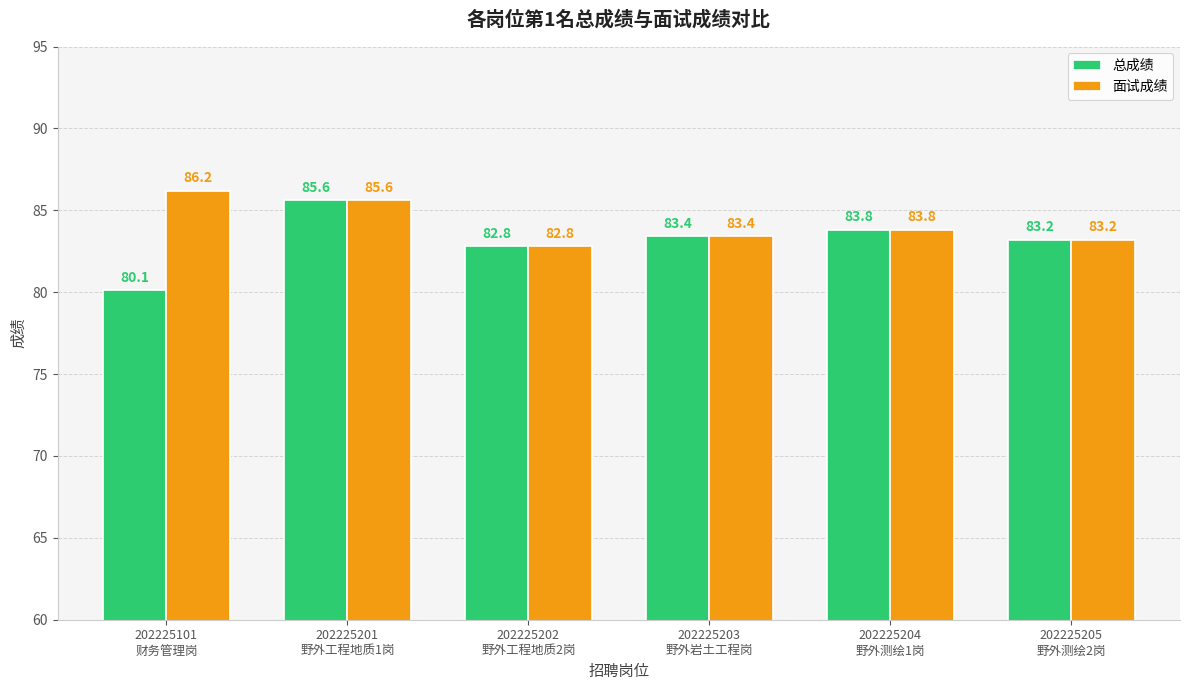

Rank the series by their average value, from lowest to highest.

总成绩, 面试成绩